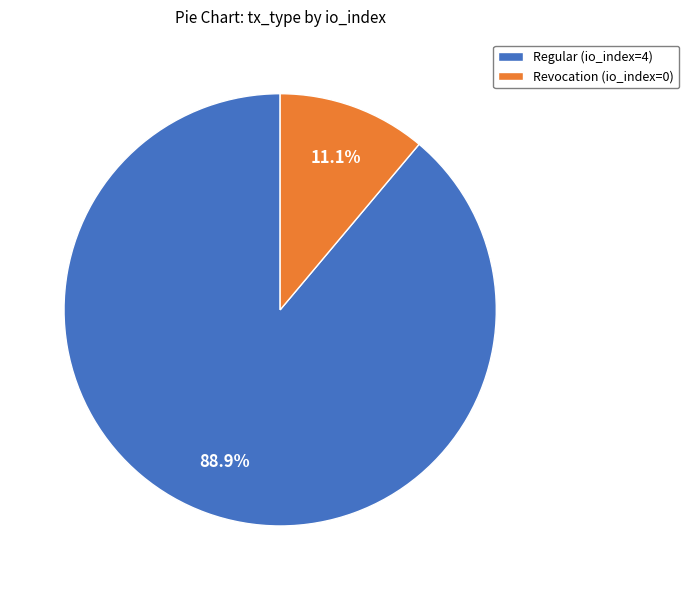

What is the largest slice in the pie chart?

Regular (io_index=4)